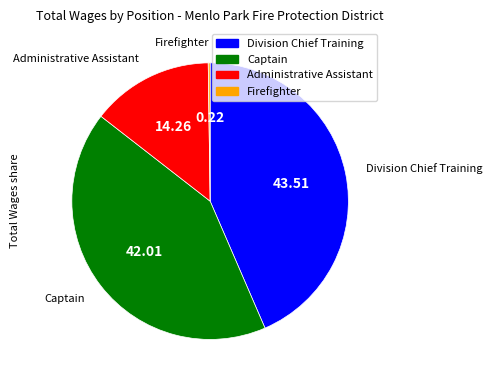

Is it true that Administrative Assistant is 22% of the pie?

False